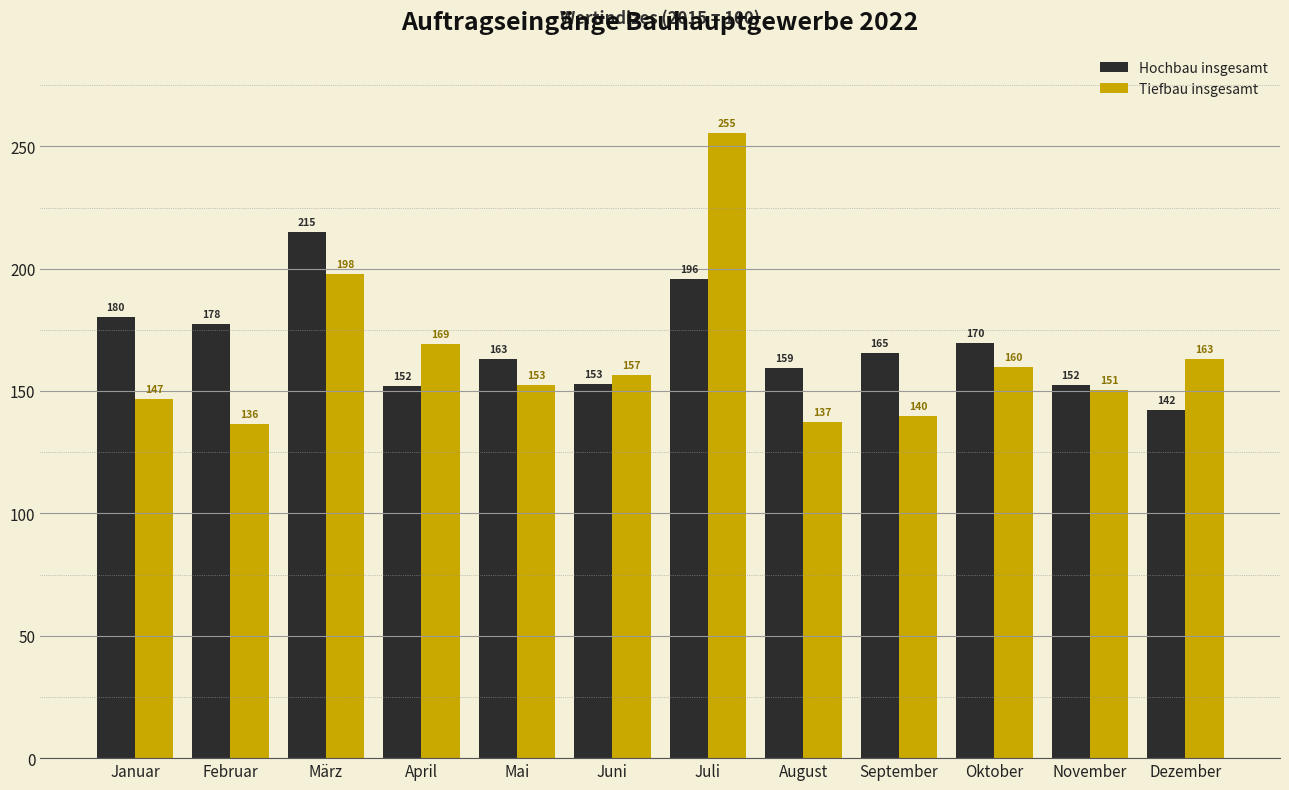

At which category is the sum across all series the highest?

Juli